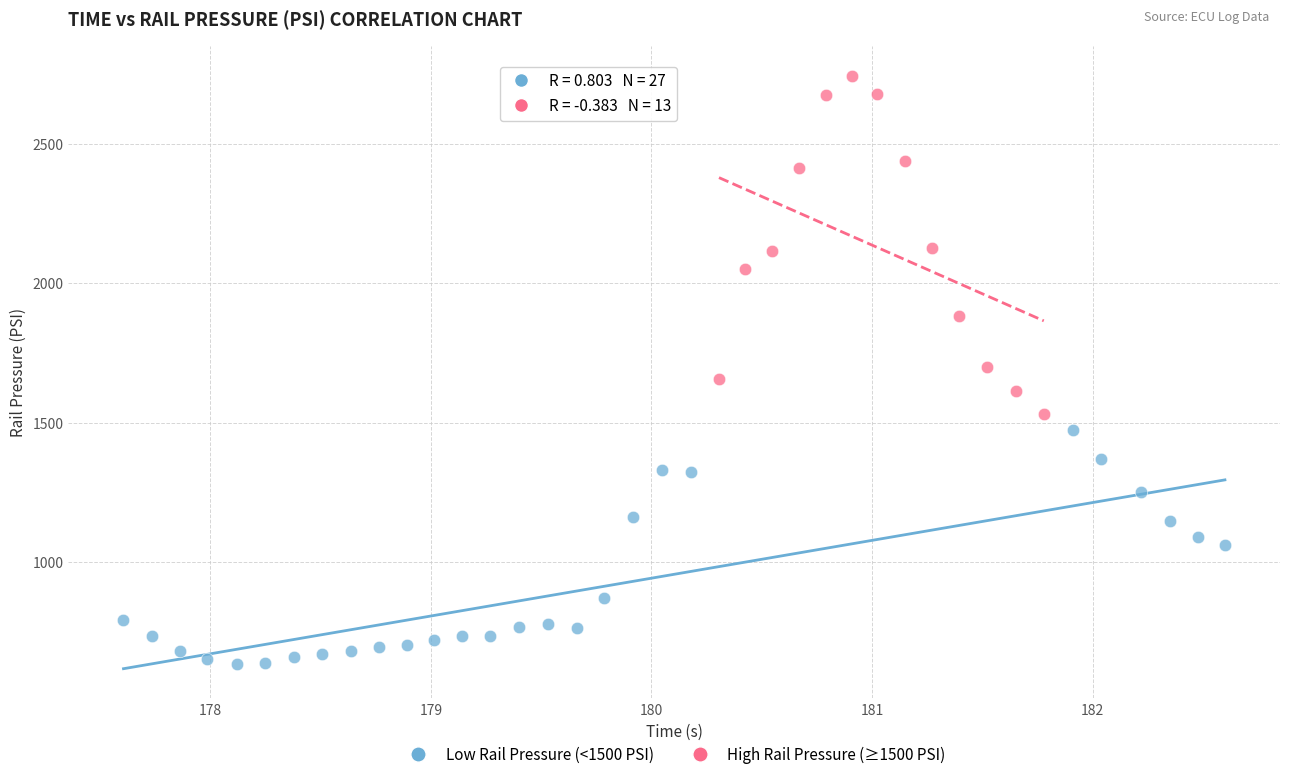

Which series reaches the maximum Y coordinate?

High Rail Pressure (≥1500 PSI)